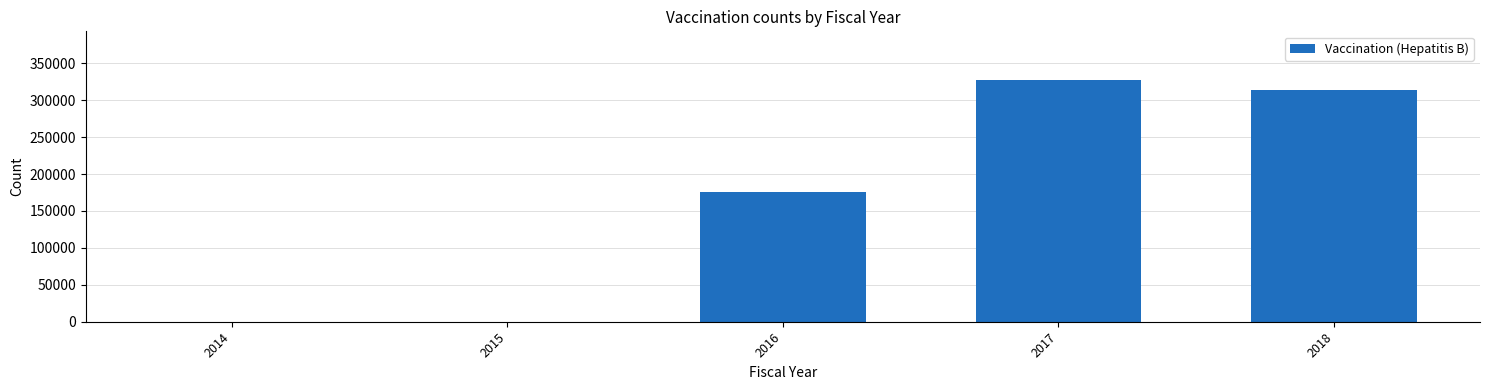

What is the difference between the values at 2018 and 2014?

314365